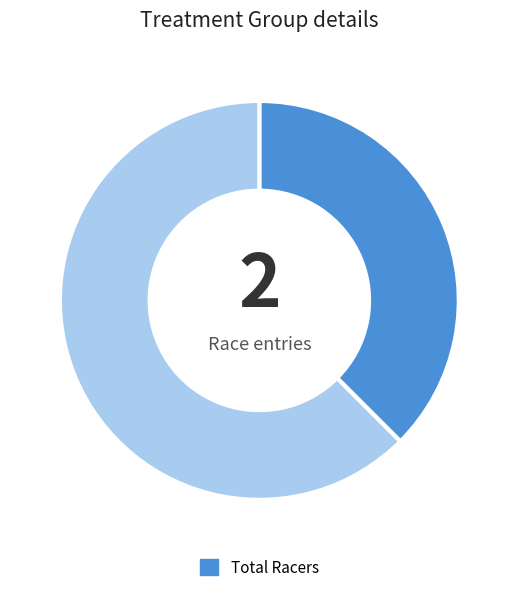

Does any single category account for the majority?

Yes